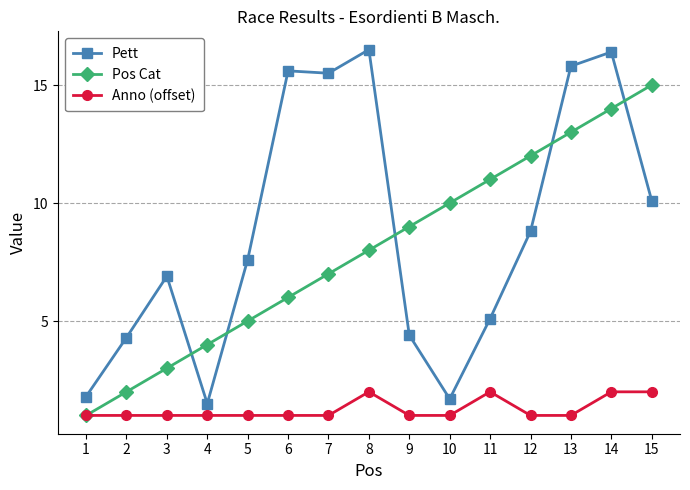

What is the average value of the Pett series?

8.8